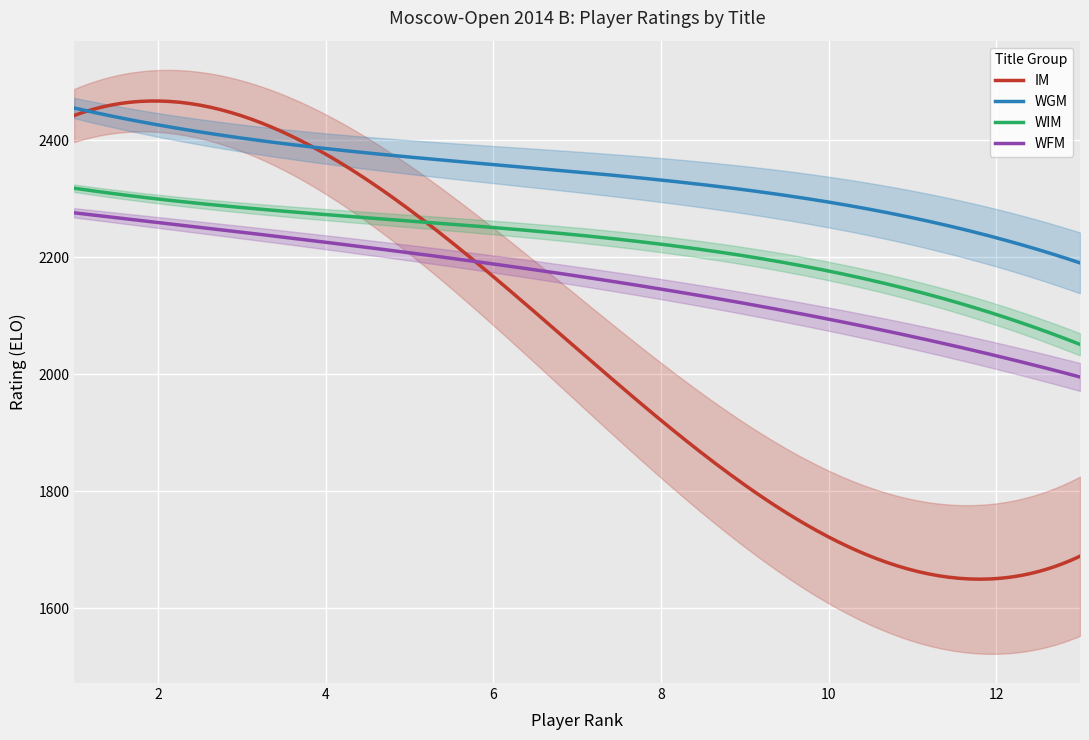

What is the value of the WFM point at the 12th from the left?

2030